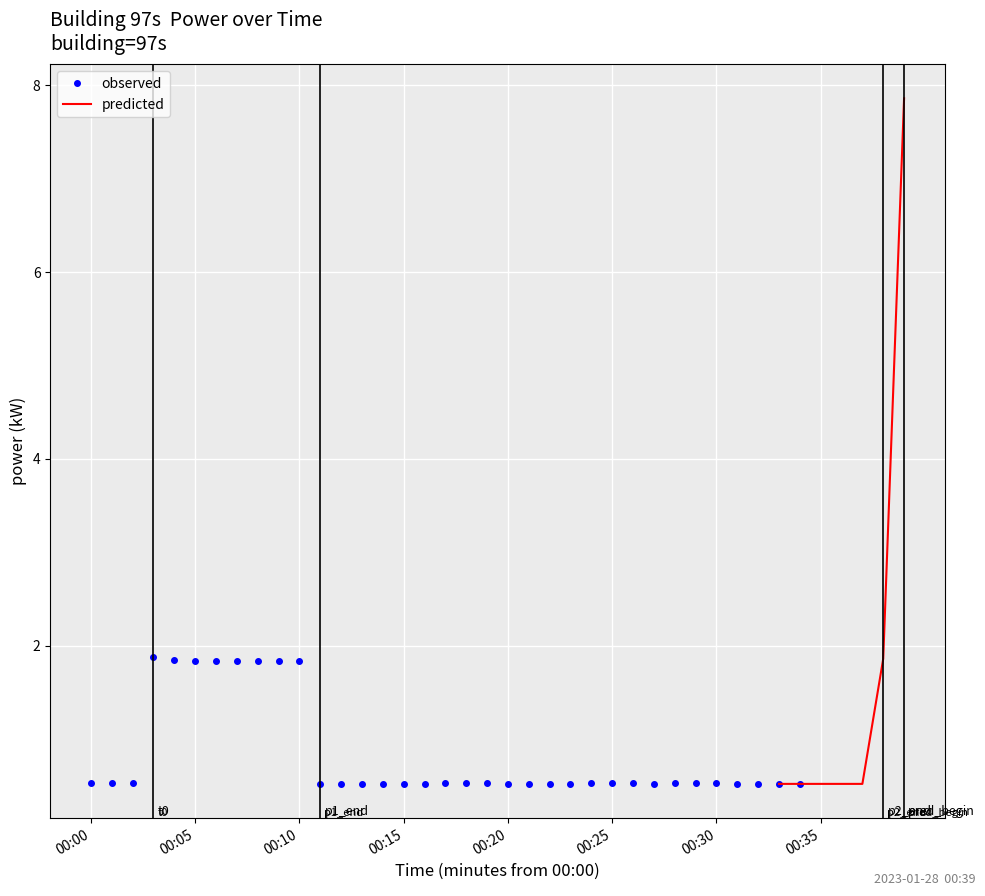

The chart shows a value of 3.5 at 00:39. True or false?

False